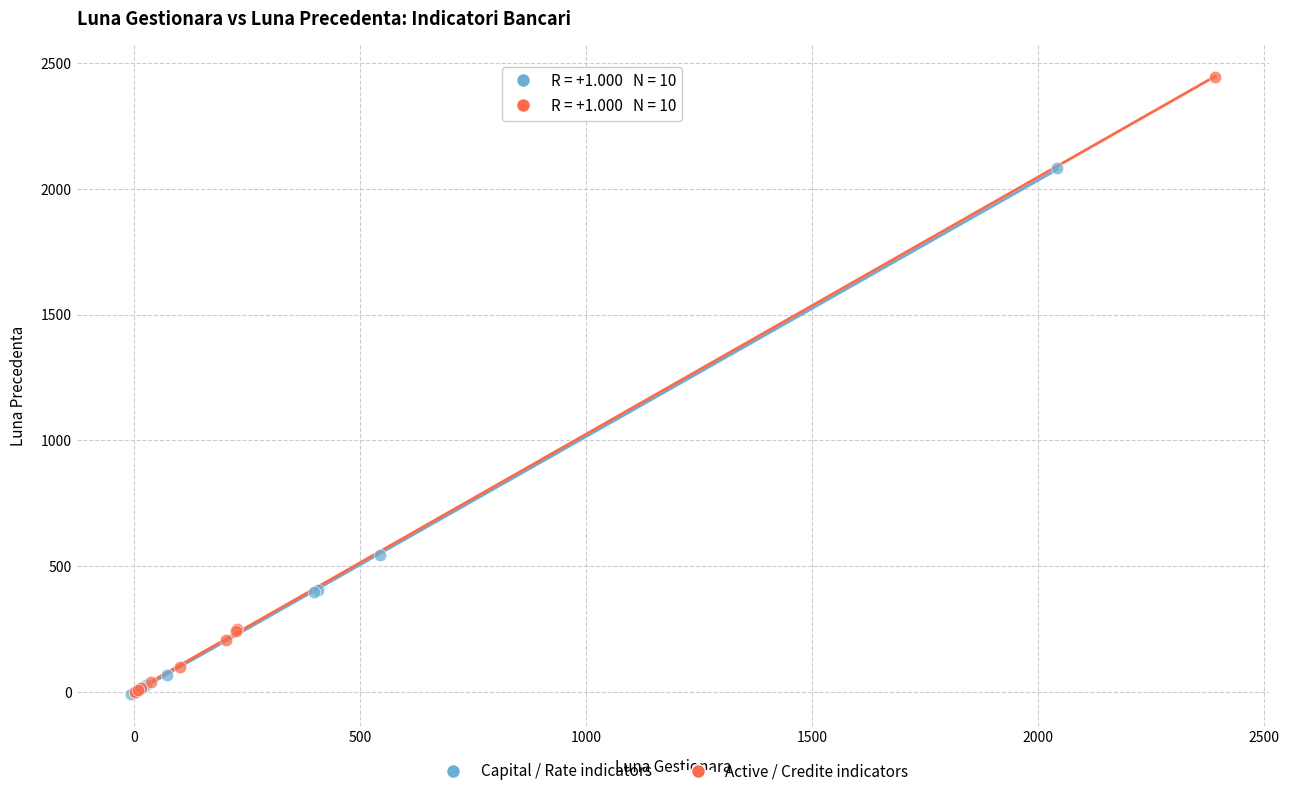

What are all the series names shown in the legend?

Capital / Rate indicators, Active / Credite indicators